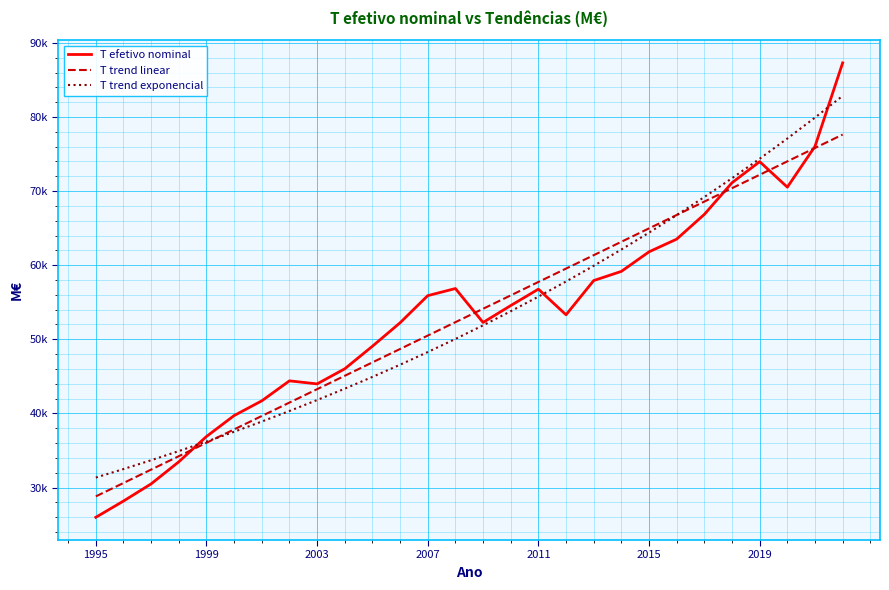

Does the chart have visible grid lines?

Yes